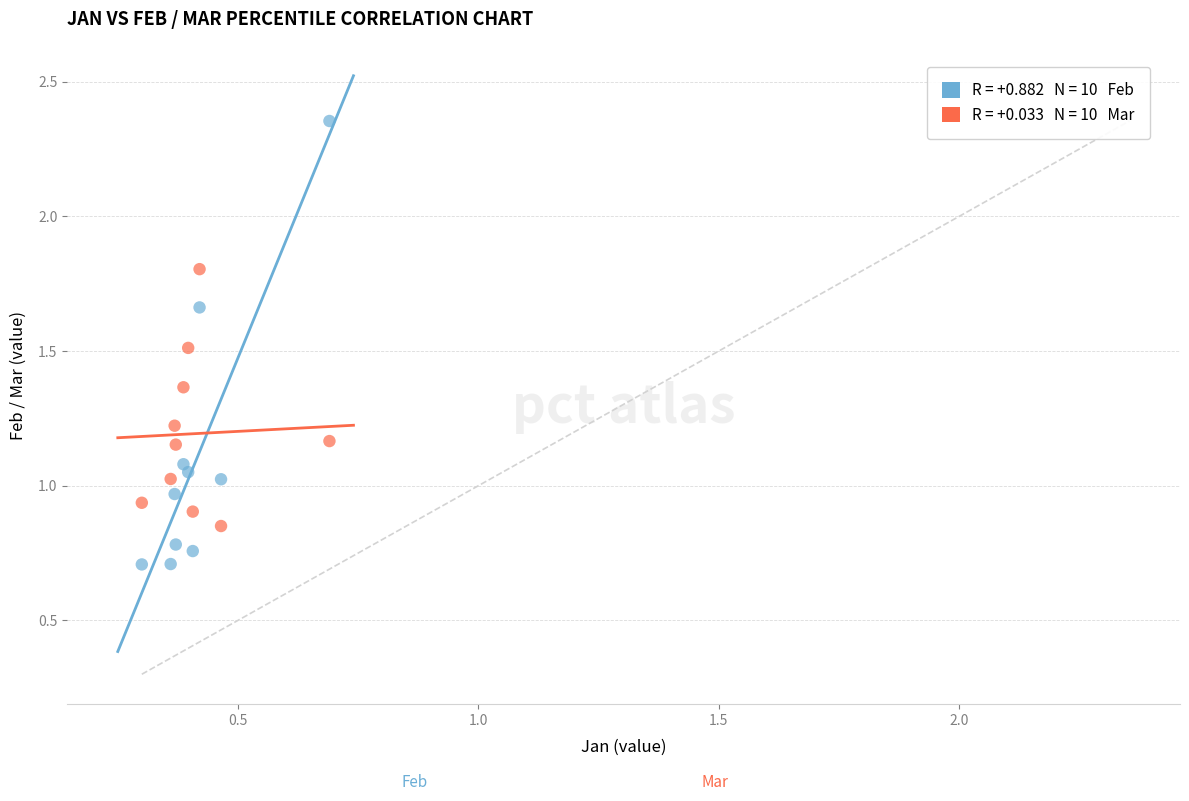

Across all data points, what is the range of Y values (max minus min)?

1.6